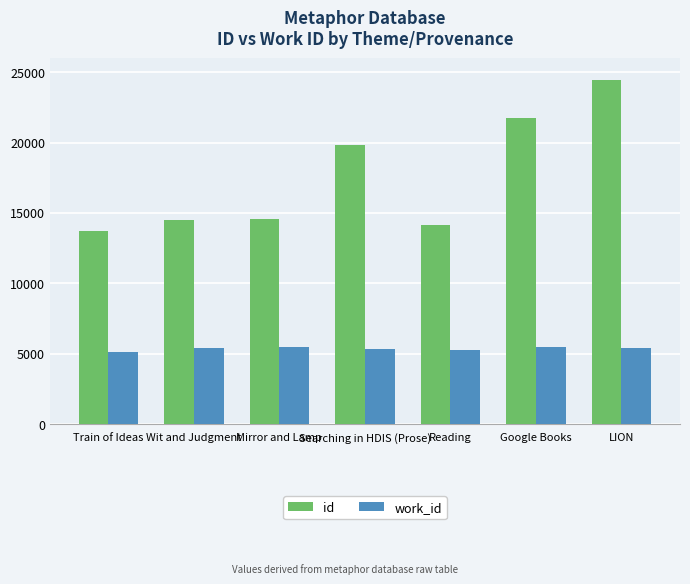

List the series in order of their overall mean, highest first.

id, work_id